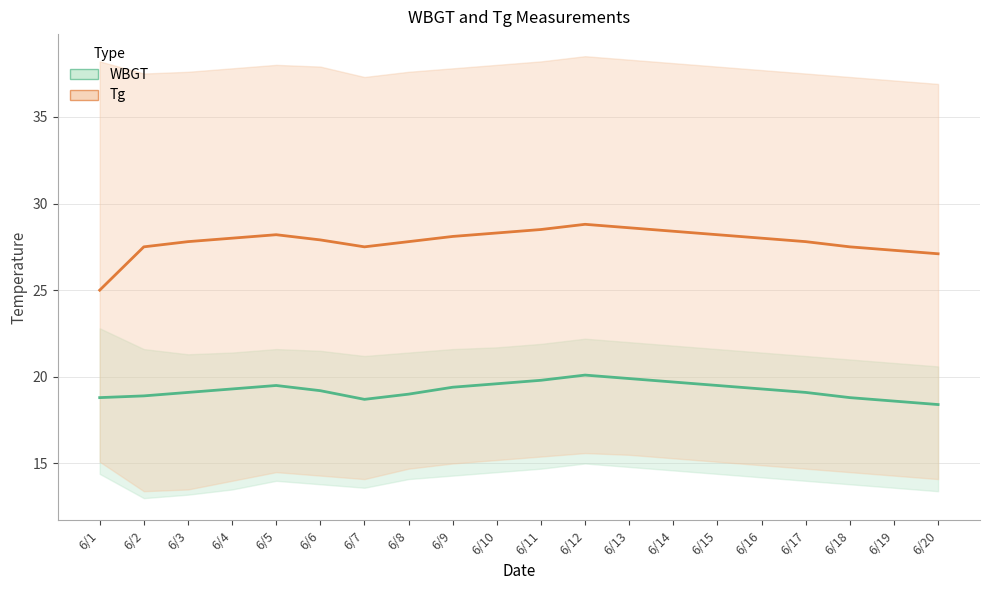

How many values in the WBGT series exceed 19?

13